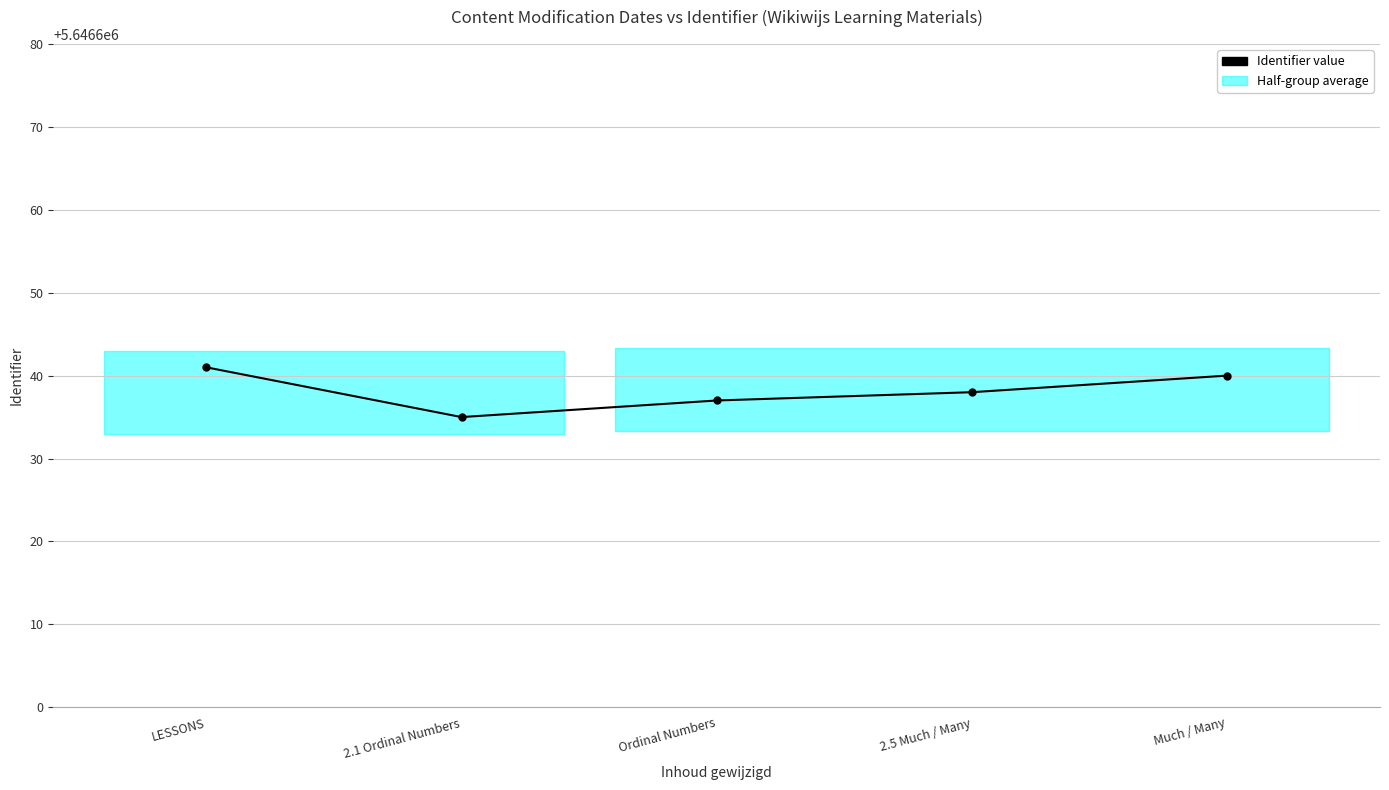

The value at LESSONS is 5646641. True or false?

True